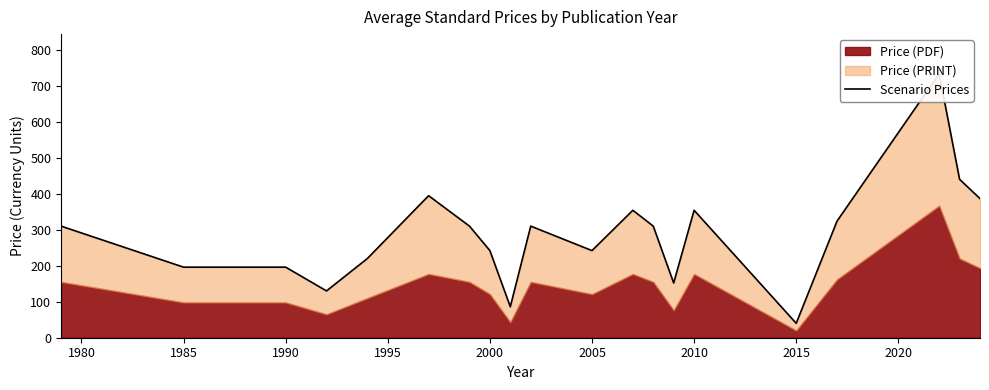

The chart shows a value of 426.3 at 1975. True or false?

False